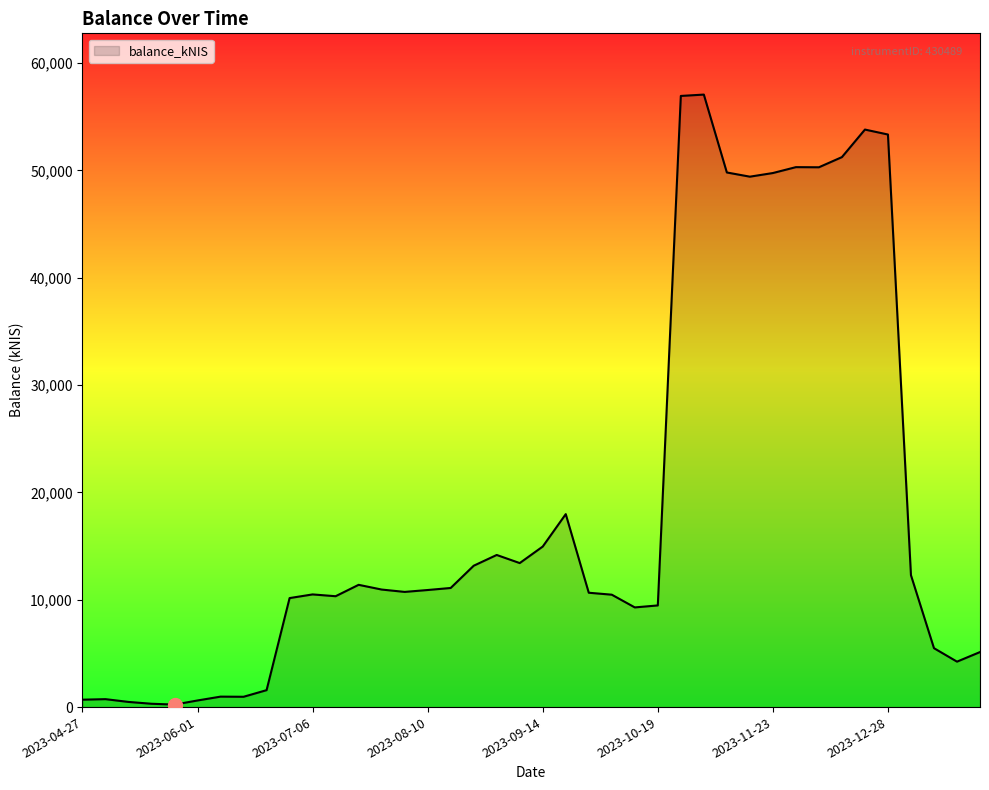

What is the smallest value displayed?

232.8